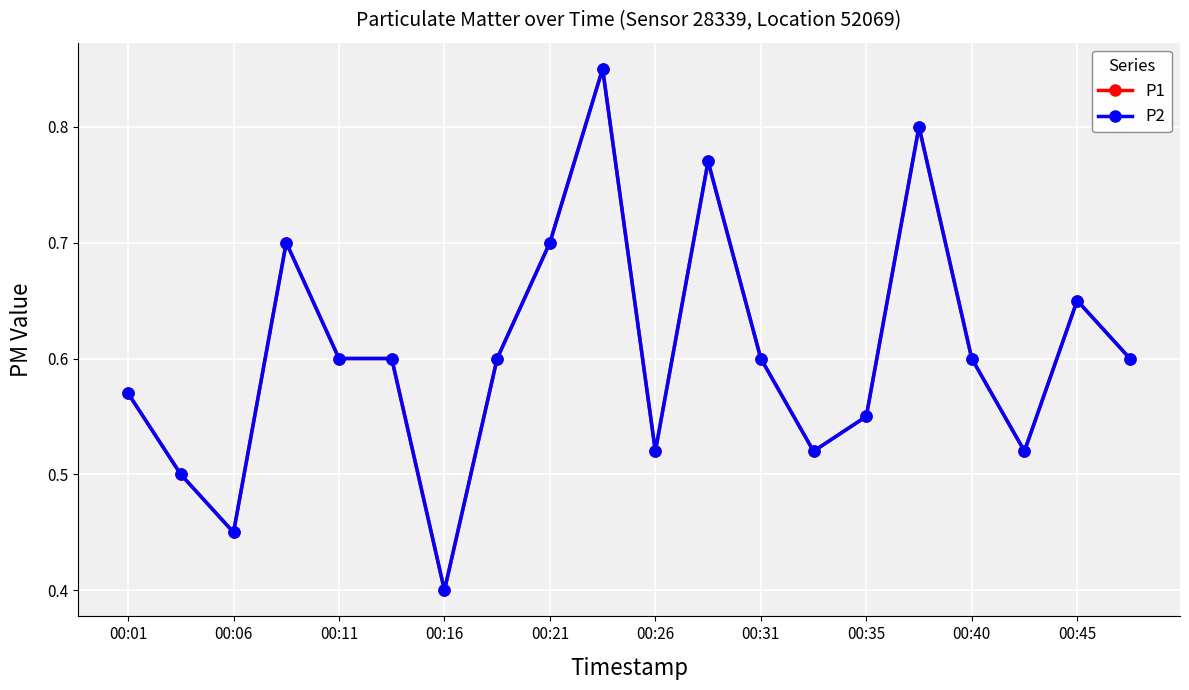

Is this an area chart (filled region under the line)?

No